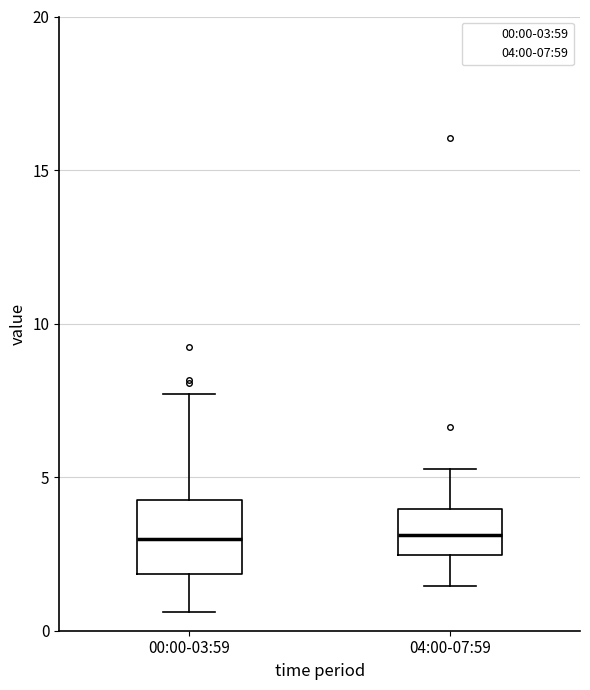

Reading left to right, read every box against the y-axis: the position of its median line, the range the box covers, and the ends of its whiskers. The values are not printed on the chart, so give them approximately, as read against the axis.

00:00-03:59: median 3.0, box 2.0 to 4.5, whiskers 0.5 to 7.5
04:00-07:59: median 3.0, box 2.5 to 4.0, whiskers 1.5 to 5.5